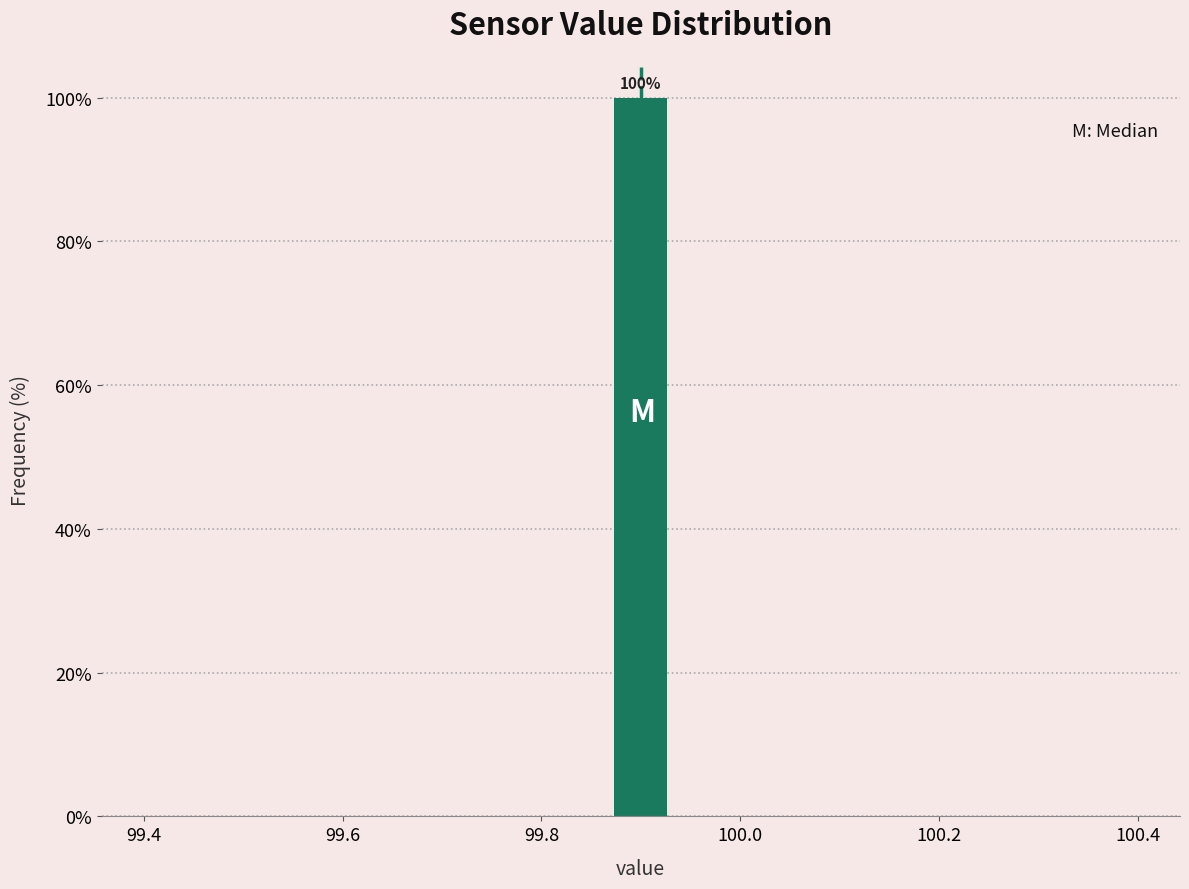

Around what value on the x-axis is the tallest bar? Give the approximate position of its centre, as read against the axis.

99.90